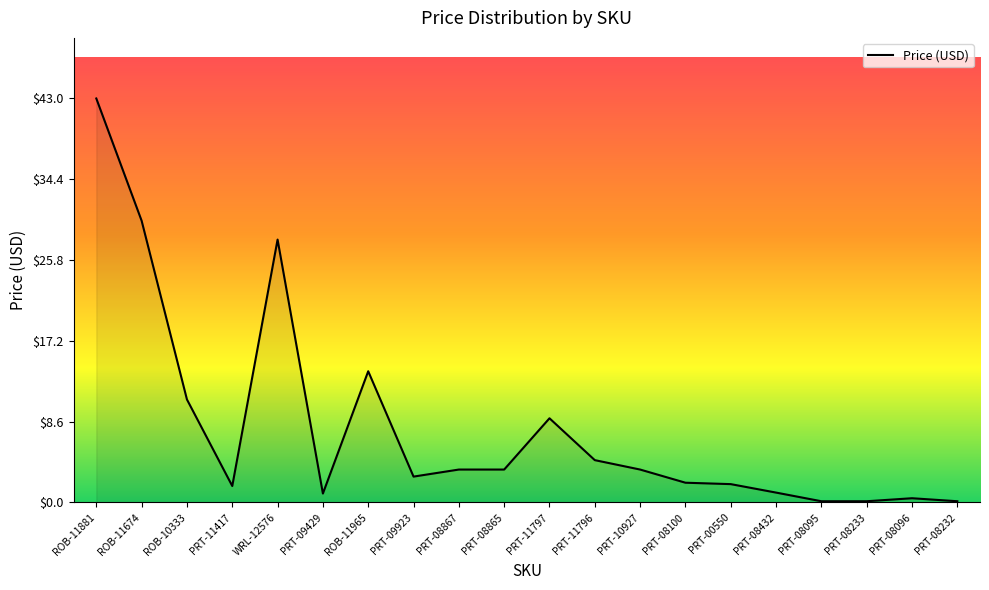

What is the sum of the values at PRT-08432 and WRL-12576?

29.0